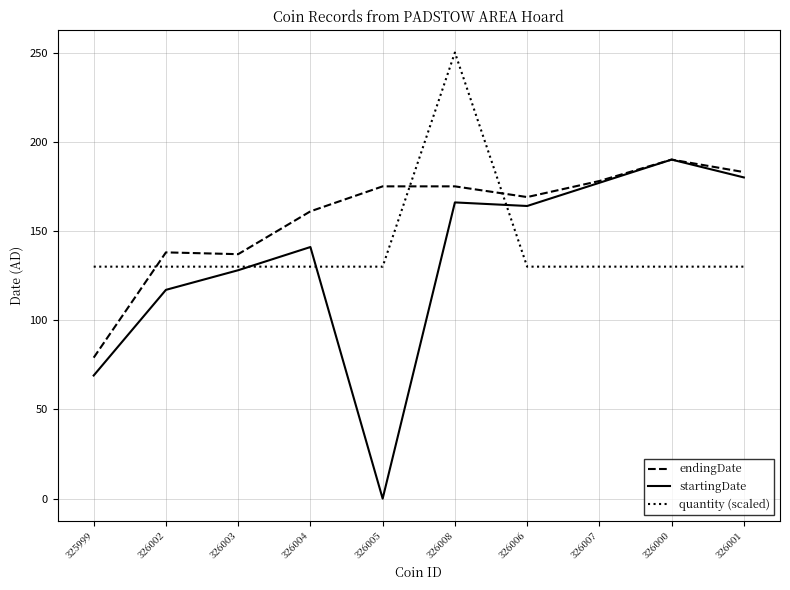

Which series has the largest range (max minus min)?

startingDate